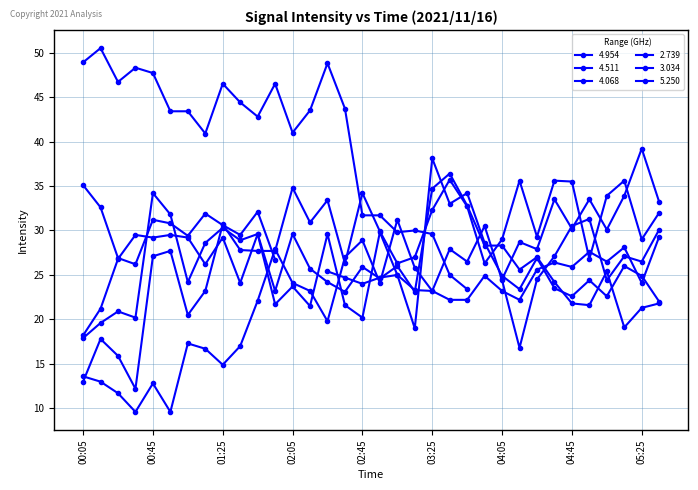

The value of 4.068 at 02:55 is 8.1. True or false?

False